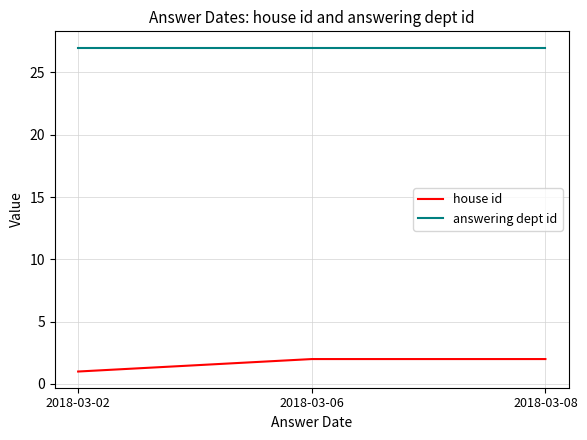

Is the value of answering dept id at 2018-03-02 greater than the value of house id at 2018-03-06?

Yes